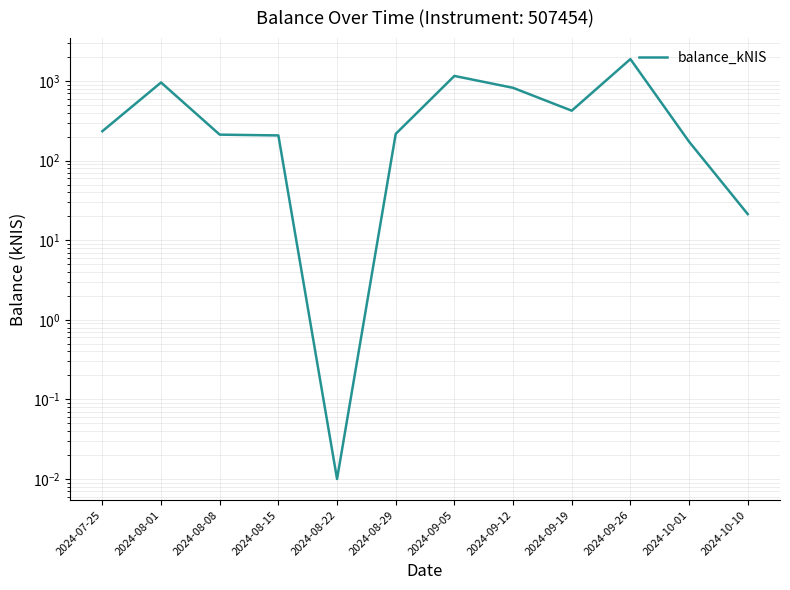

List the labels in order of value, smallest first.

2024-08-22, 2024-10-10, 2024-10-01, 2024-08-15, 2024-08-08, 2024-08-29, 2024-07-25, 2024-09-19, 2024-09-12, 2024-08-01, 2024-09-05, 2024-09-26